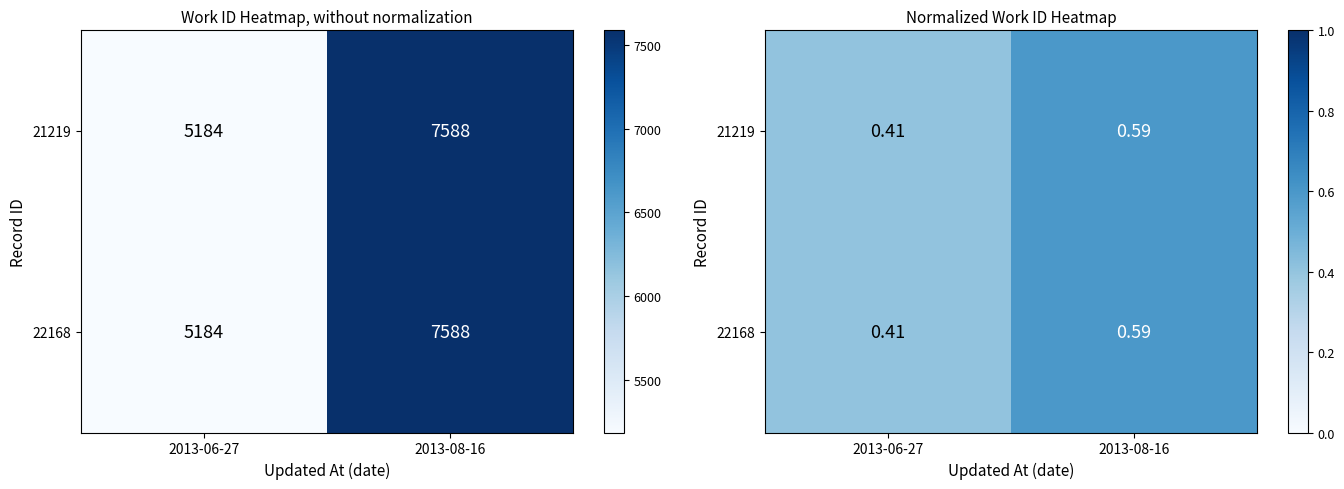

What is the sum of the 22168 values at 2013-06-27 and 2013-08-16?

1.0